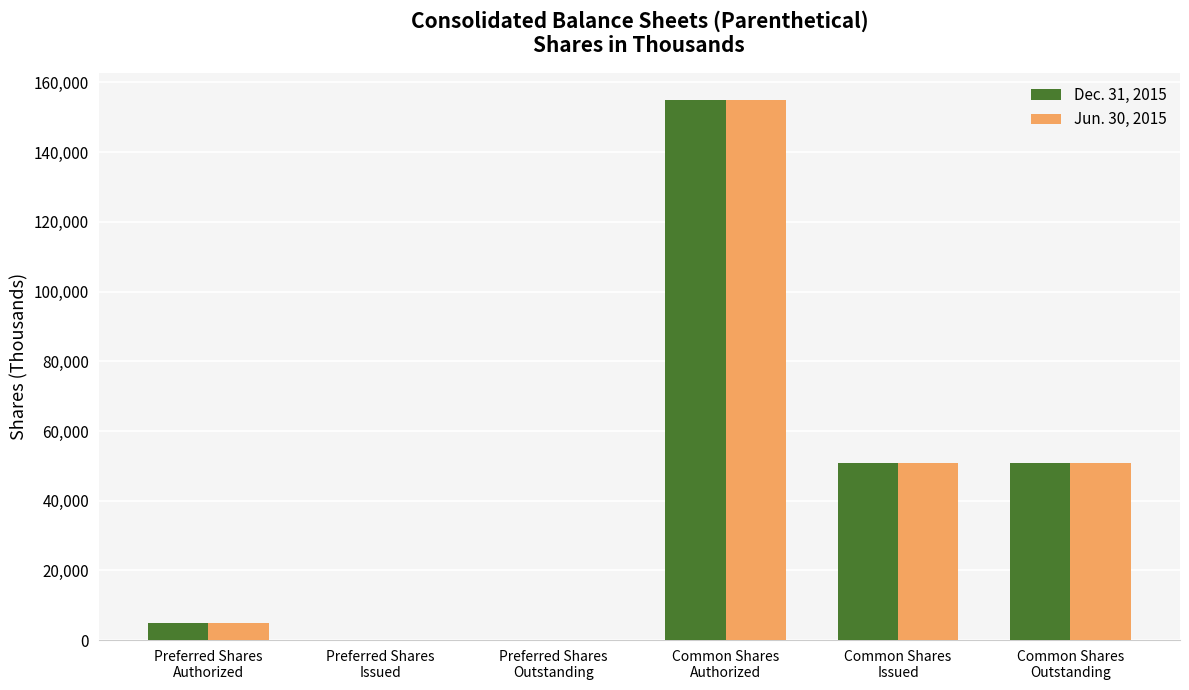

What is the greatest value displayed?

155000